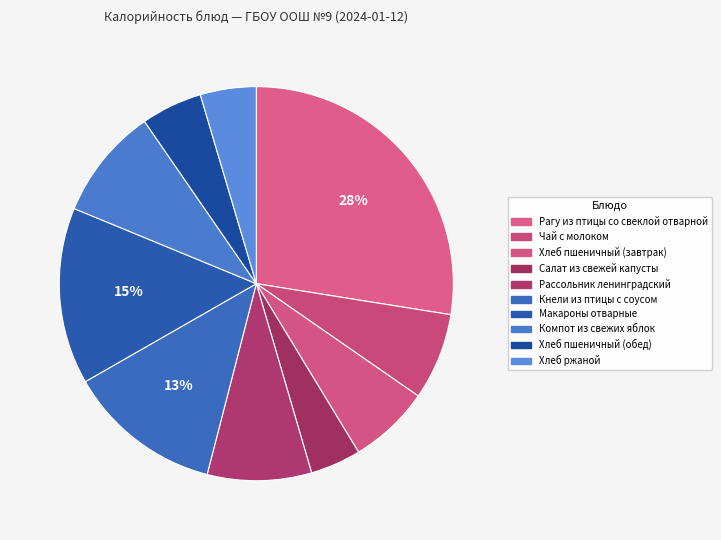

What is the change in value from Рагу из птицы со свеклой отварной to Компот из свежих яблок?

-234.0